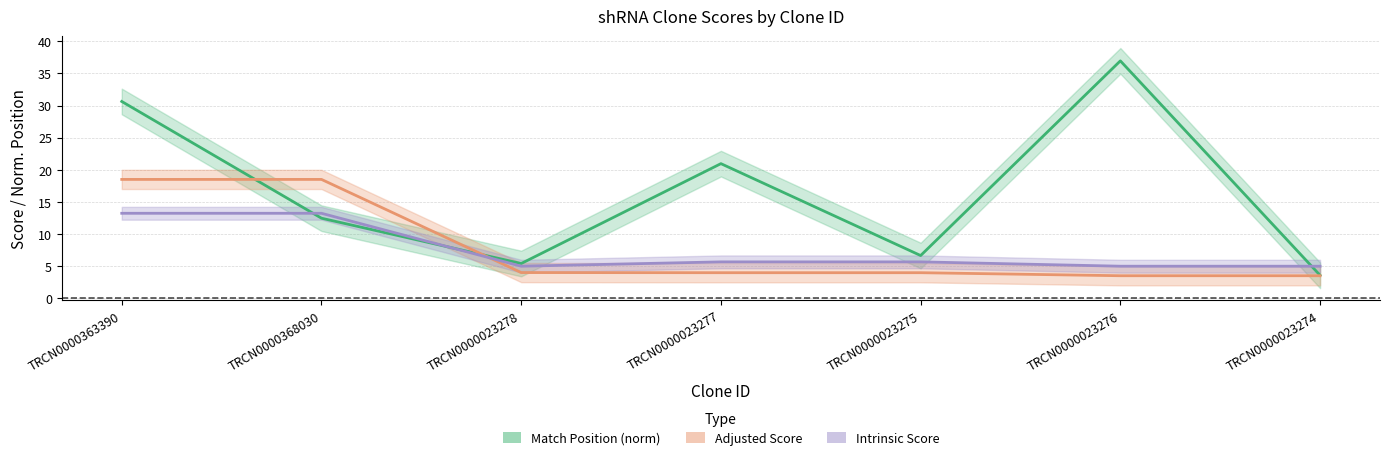

Between which two adjacent categories do Intrinsic Score and Match Position first intersect?

TRCN0000363390 and TRCN0000368030